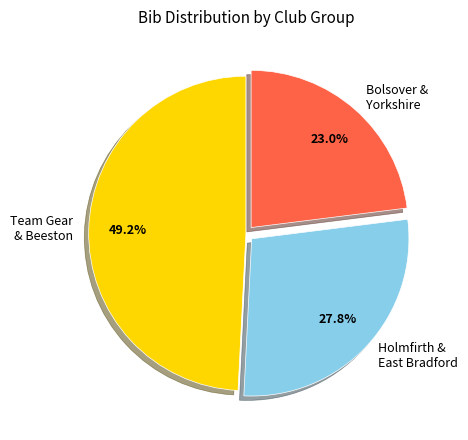

Is there any slice that represents more than half of the pie?

No